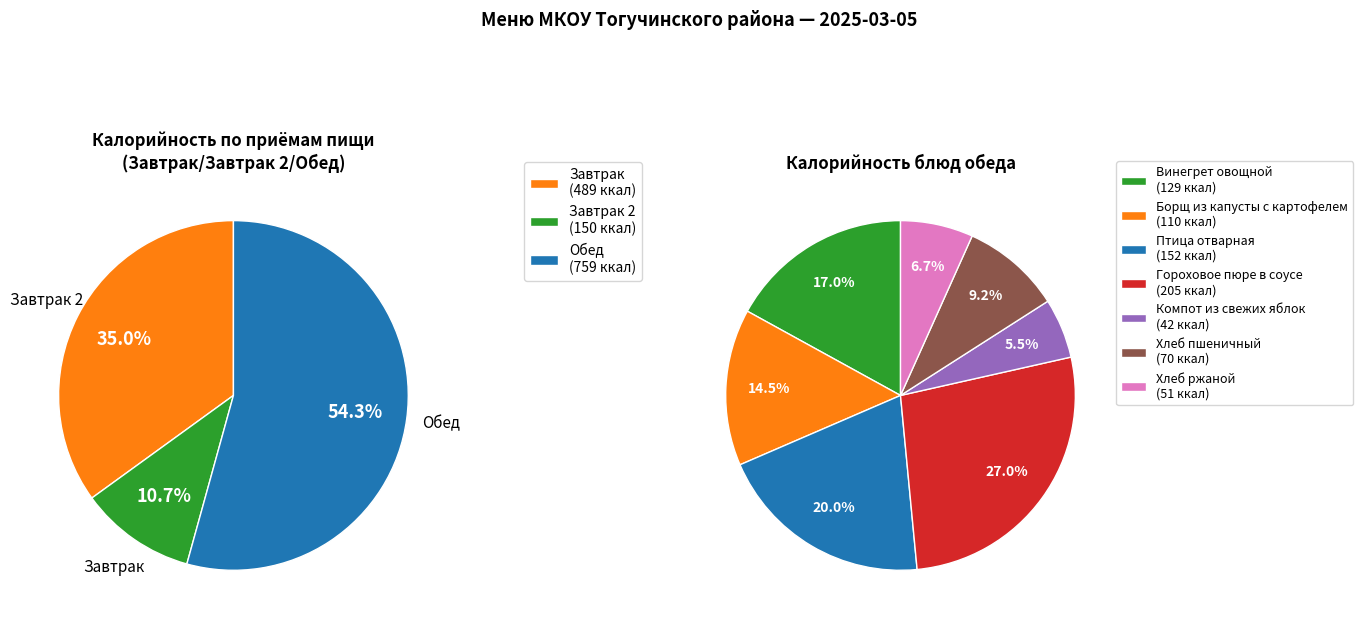

Does any single category account for the majority?

No